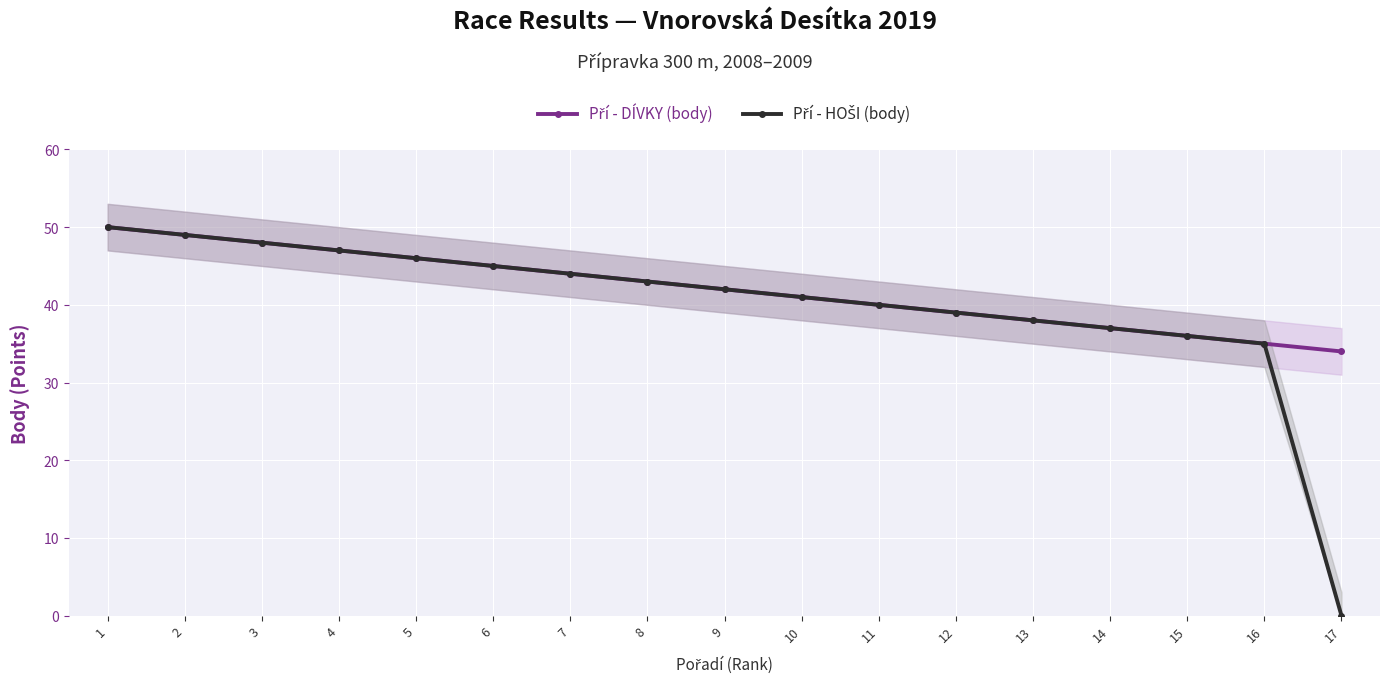

Which has a higher value, 13 or 14?

13